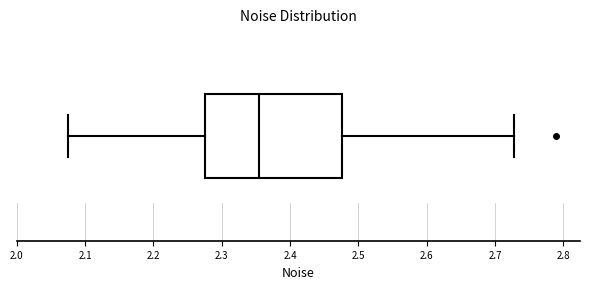

Where does the left whisker of the box end on the x-axis? The values are not printed on the chart, so give them approximately, as read against the axis.

2.08